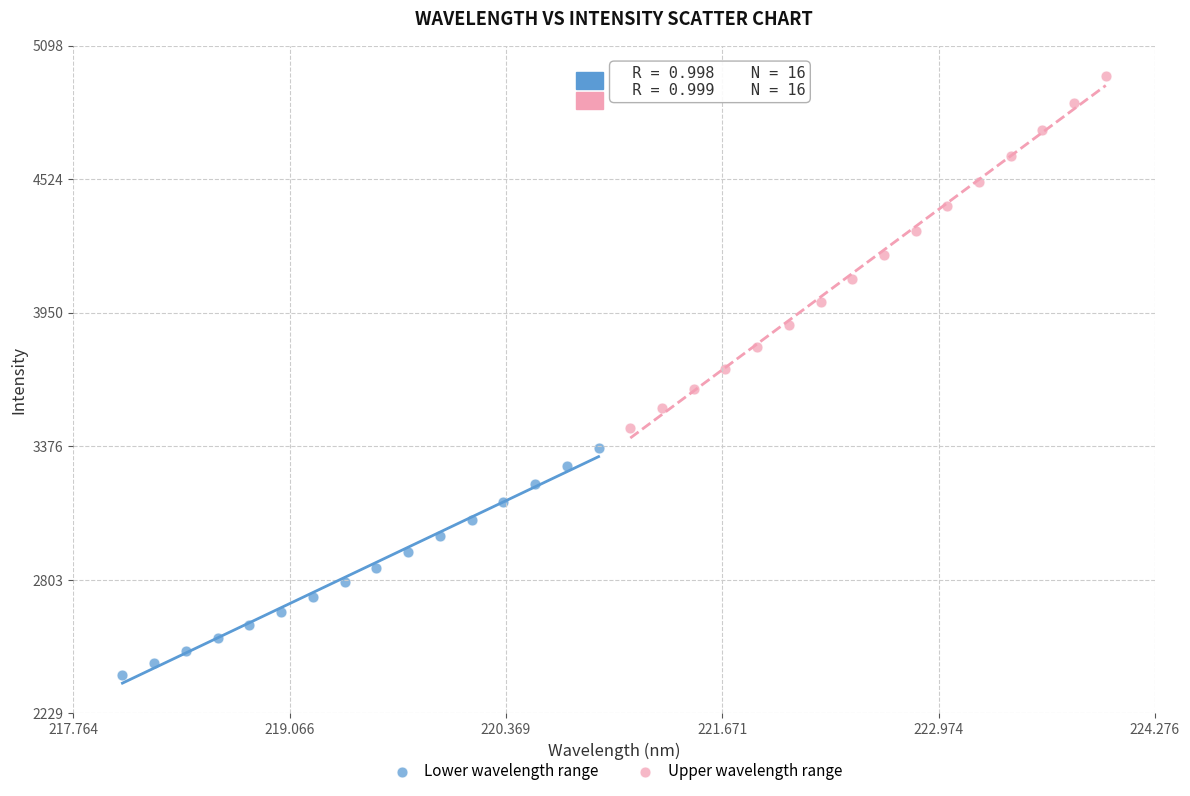

What are all the series names shown in the legend?

Lower wavelength range, Upper wavelength range